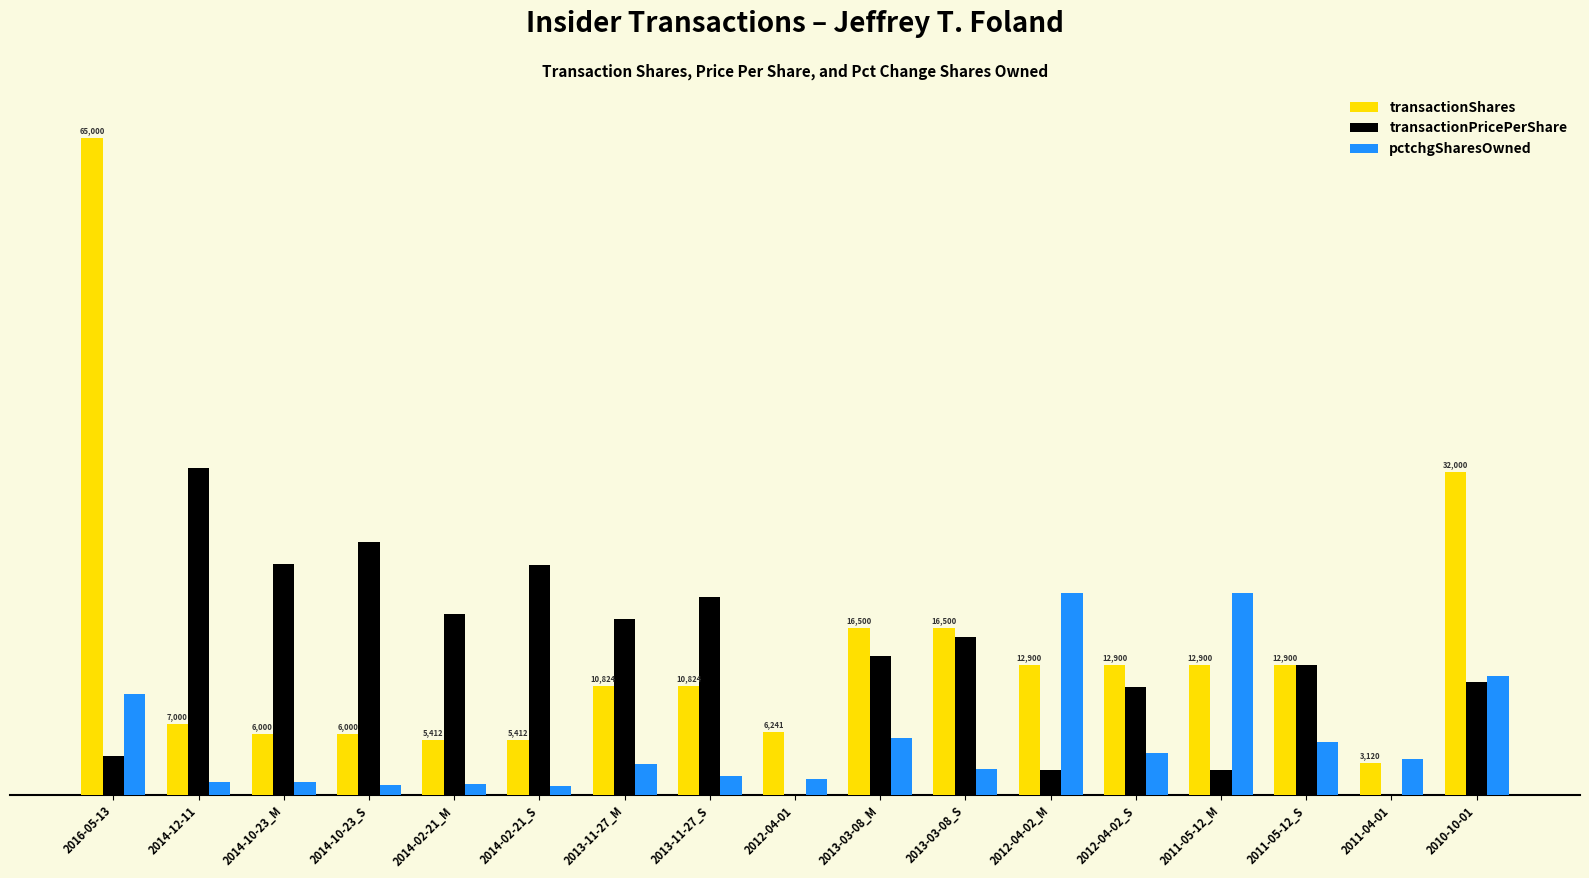

Does the chart contain stacked bars?

No